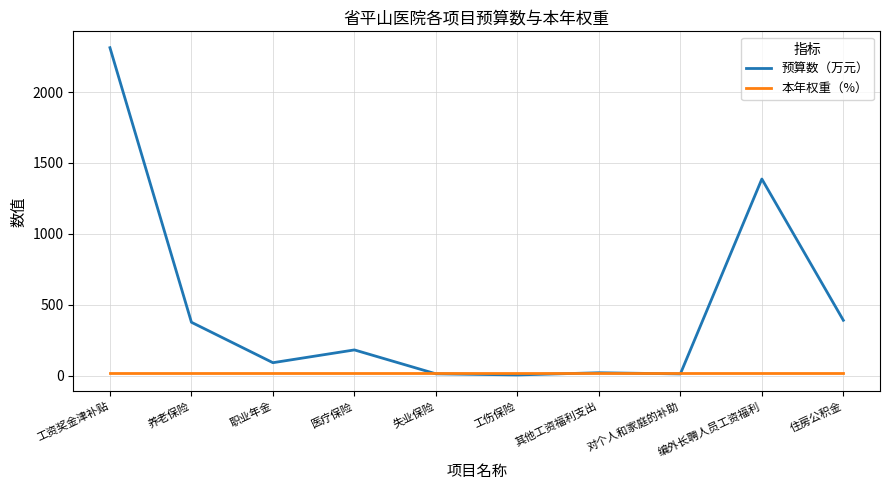

What position from the right is 医疗保险?

7